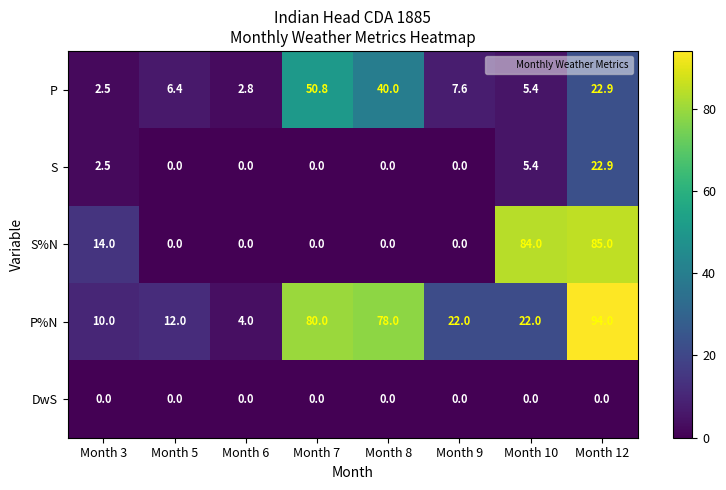

What is the difference between the second highest and second lowest values in the P%N series?

70.0